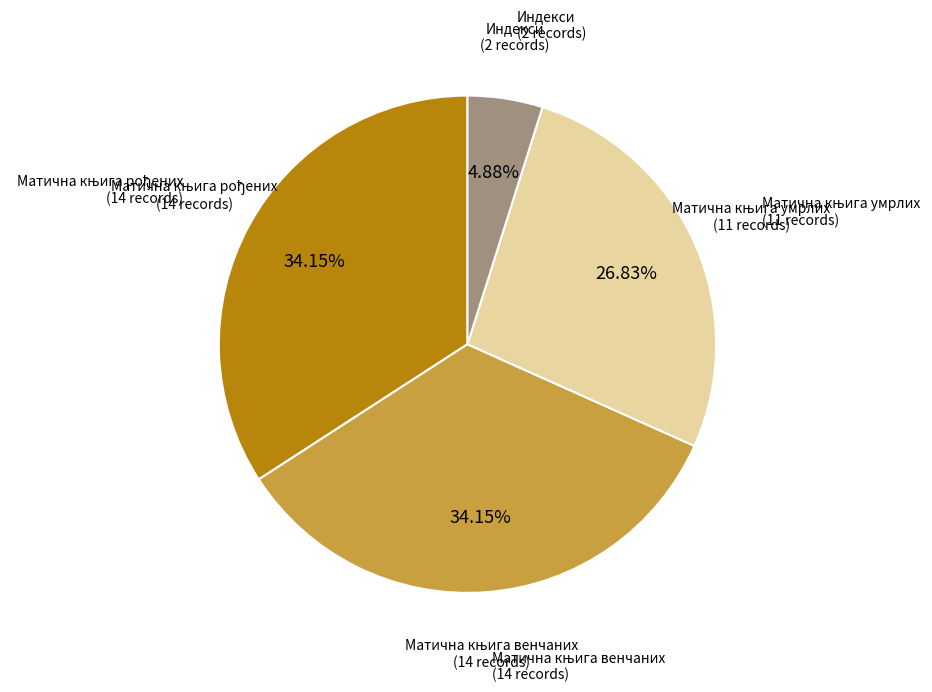

Which category has the smallest portion of the pie?

Индекси